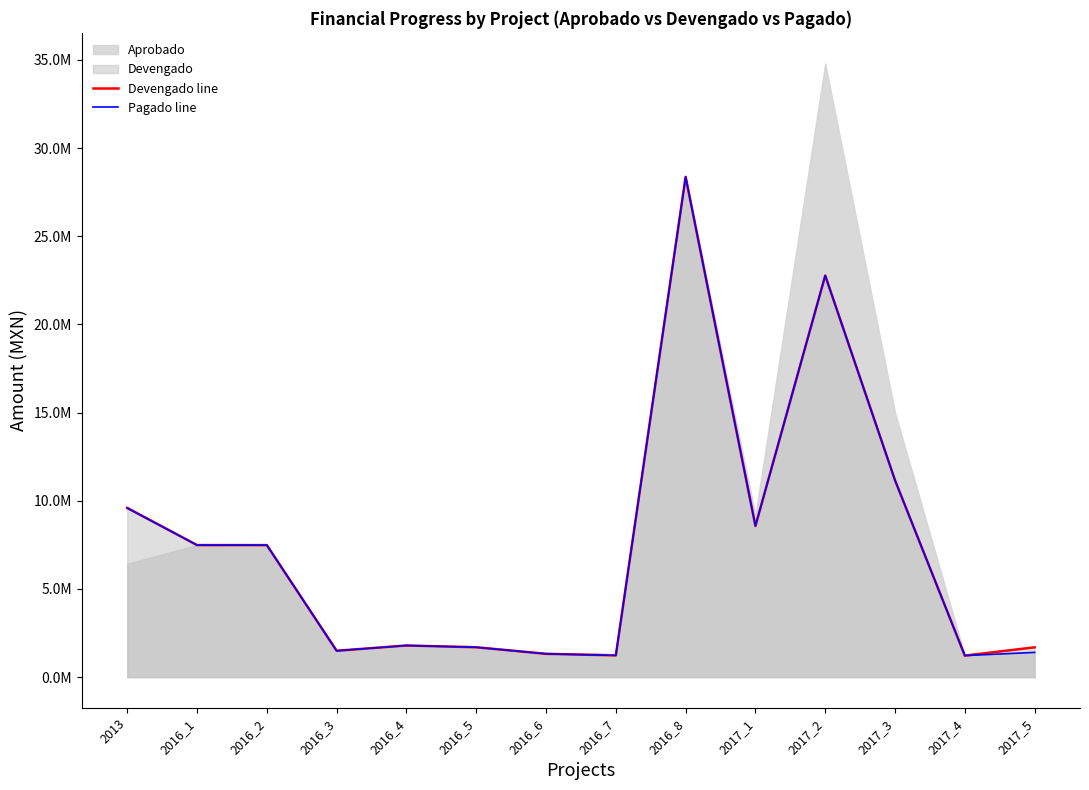

How many data points in Pagado line are less than 7487505?

7